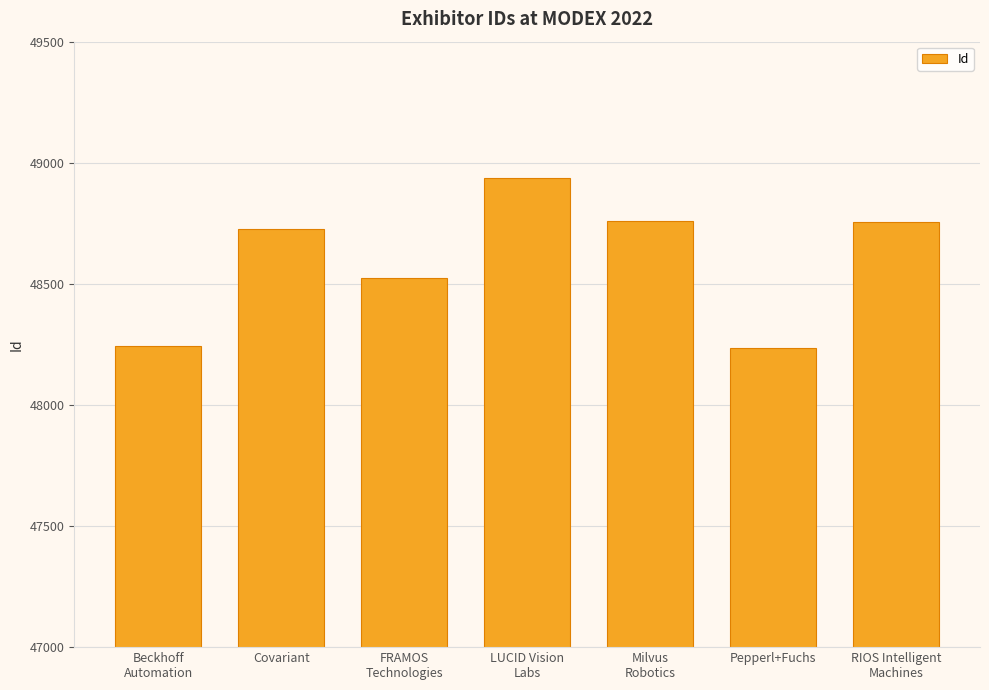

What is the smallest value displayed?

48235